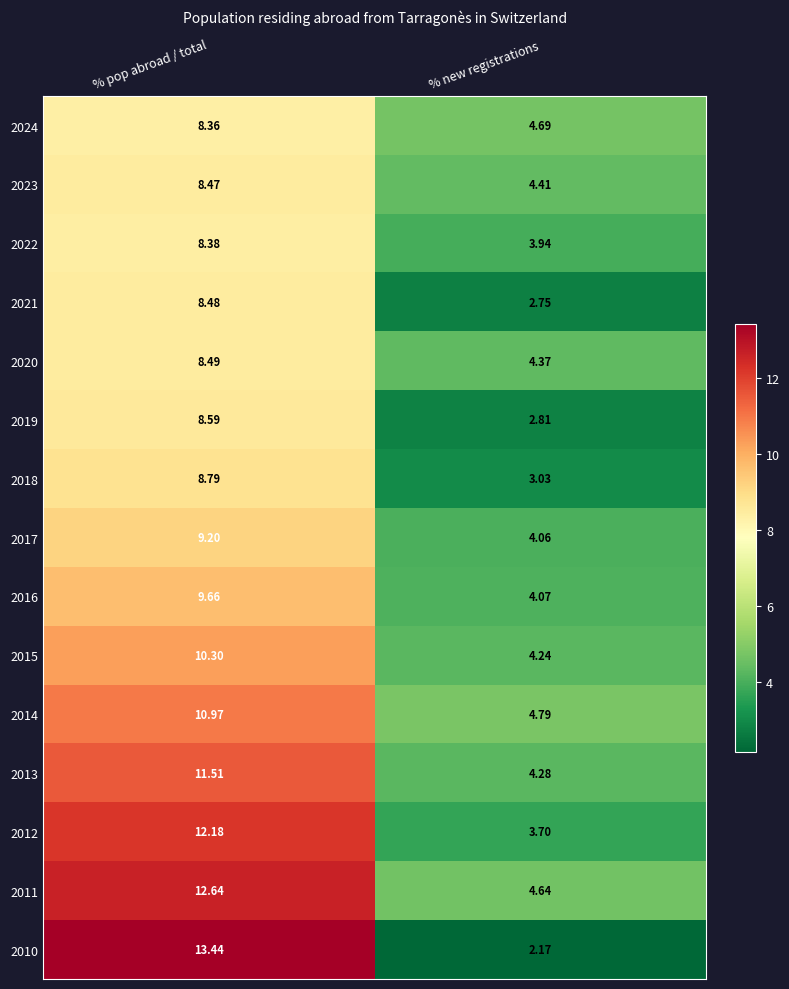

Which series has the largest total across all categories?

2011